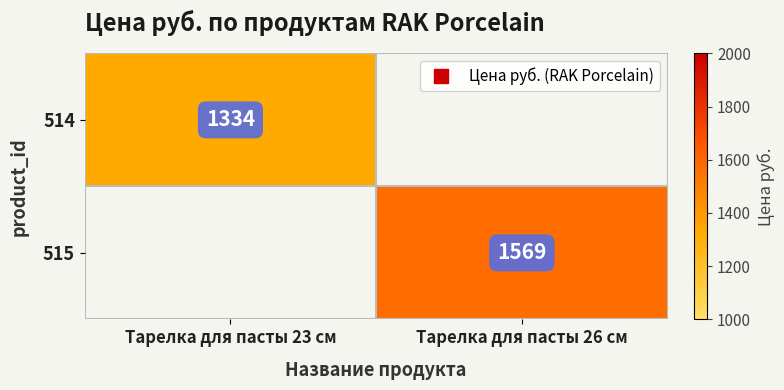

Count the number of categories in the chart.

2